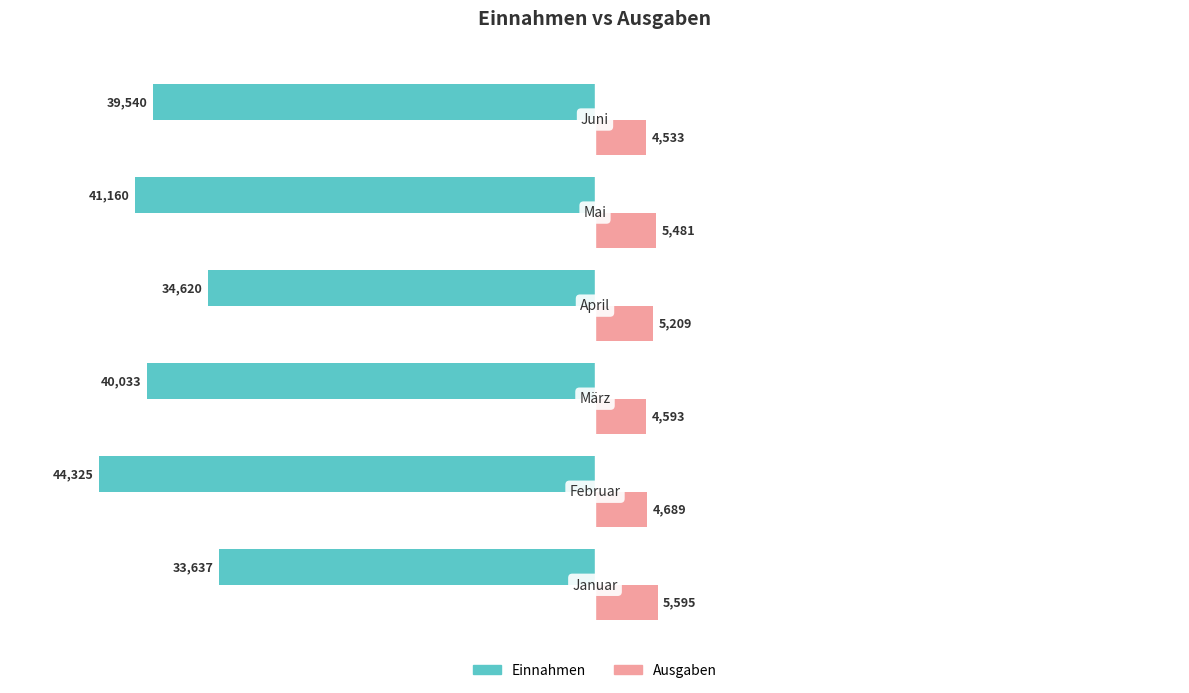

List the series in order of their overall mean, lowest first.

Einnahmen, Ausgaben